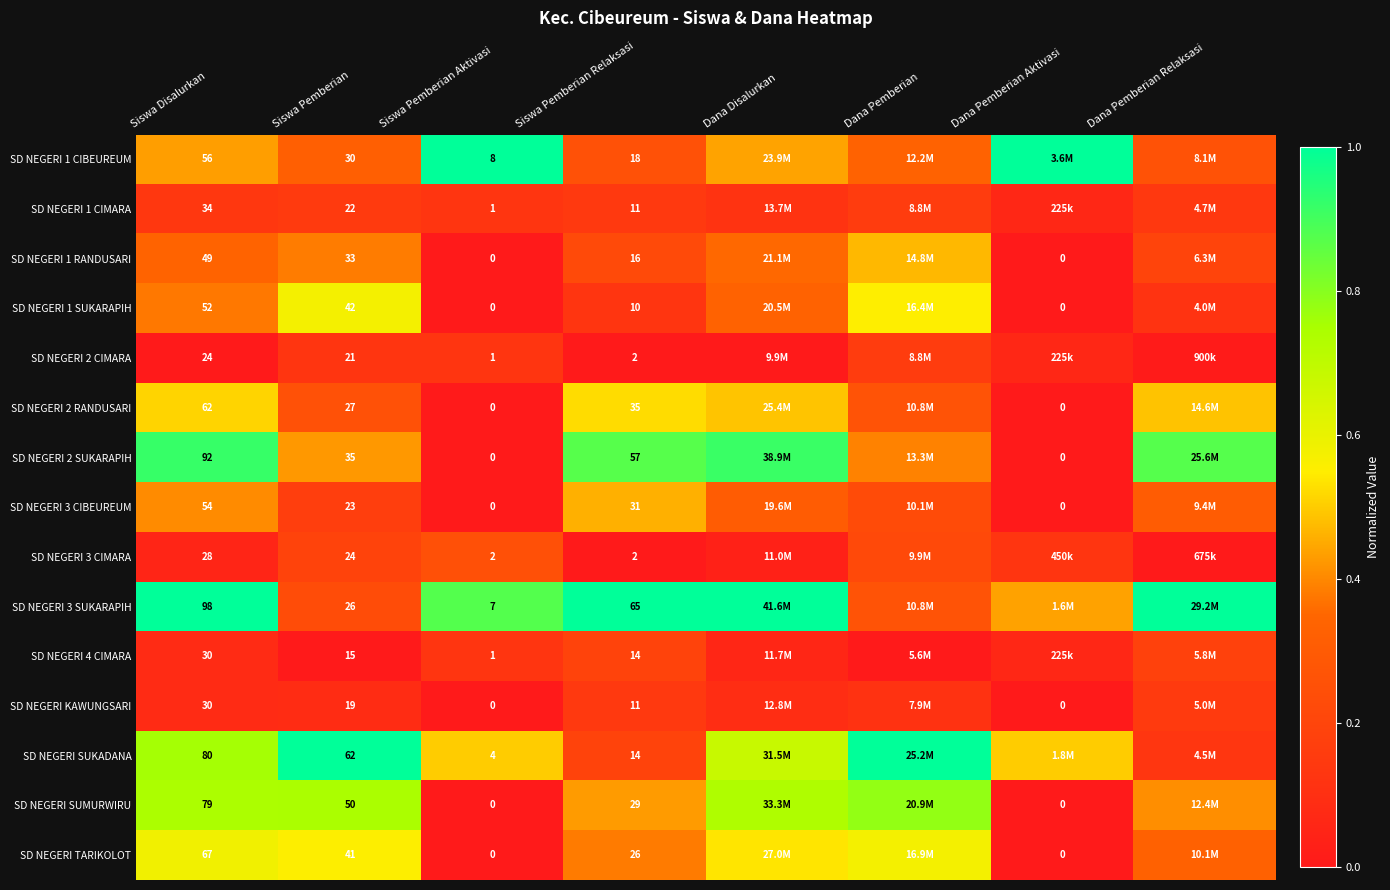

The value of SD NEGERI 3 CIMARA at Siswa Pemberian Aktivasi is 0.4. True or false?

False